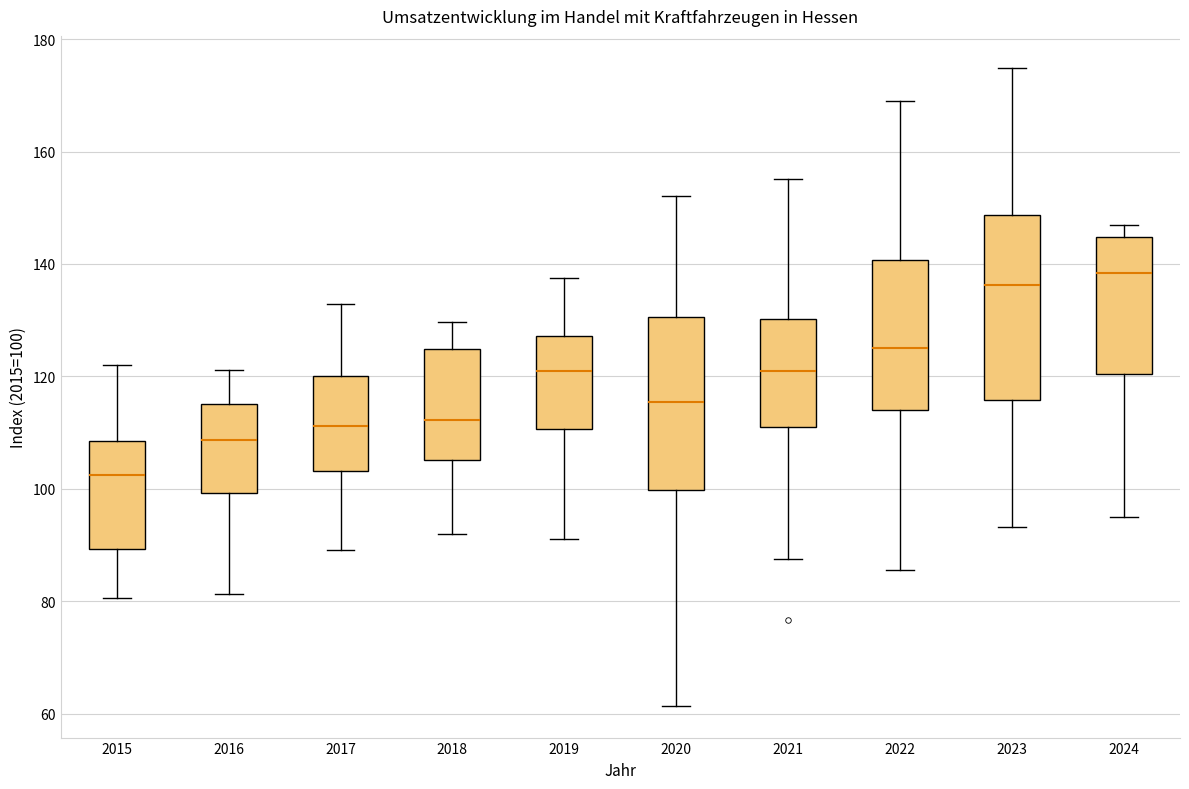

Which box is the tallest, from its lower edge to its upper edge?

2023